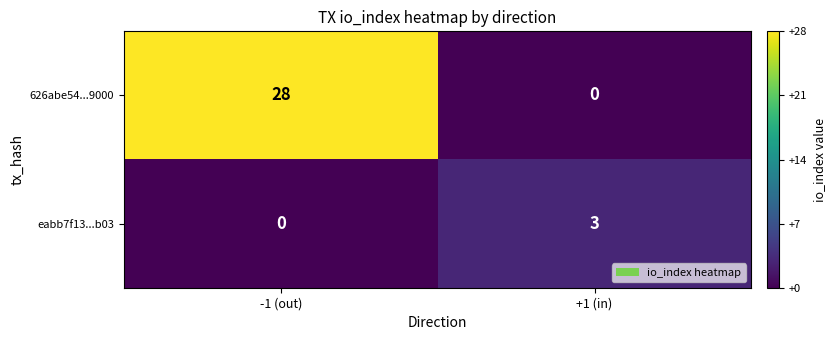

The eabb7f13...b03 series shows 0 at -1 (out). True or false?

True